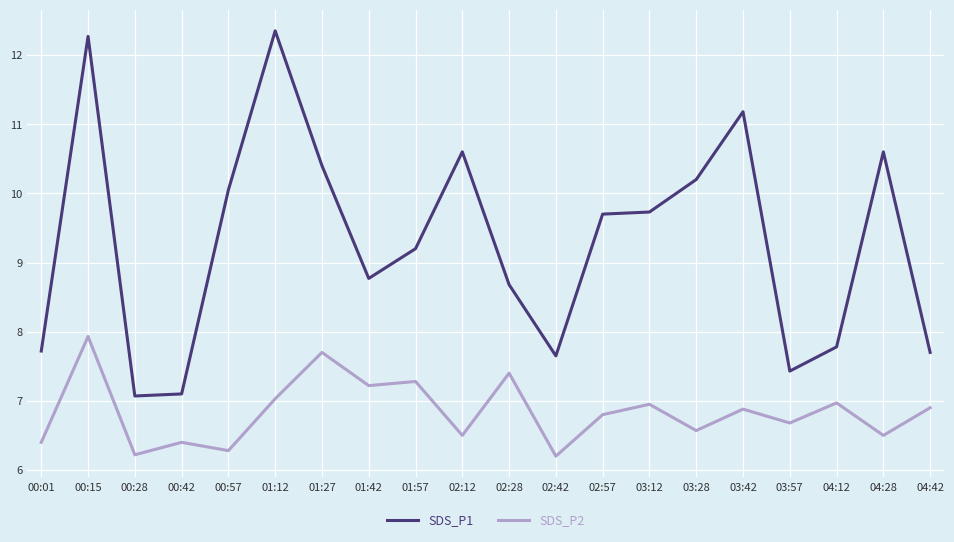

Which series has the largest range (max minus min)?

SDS_P1